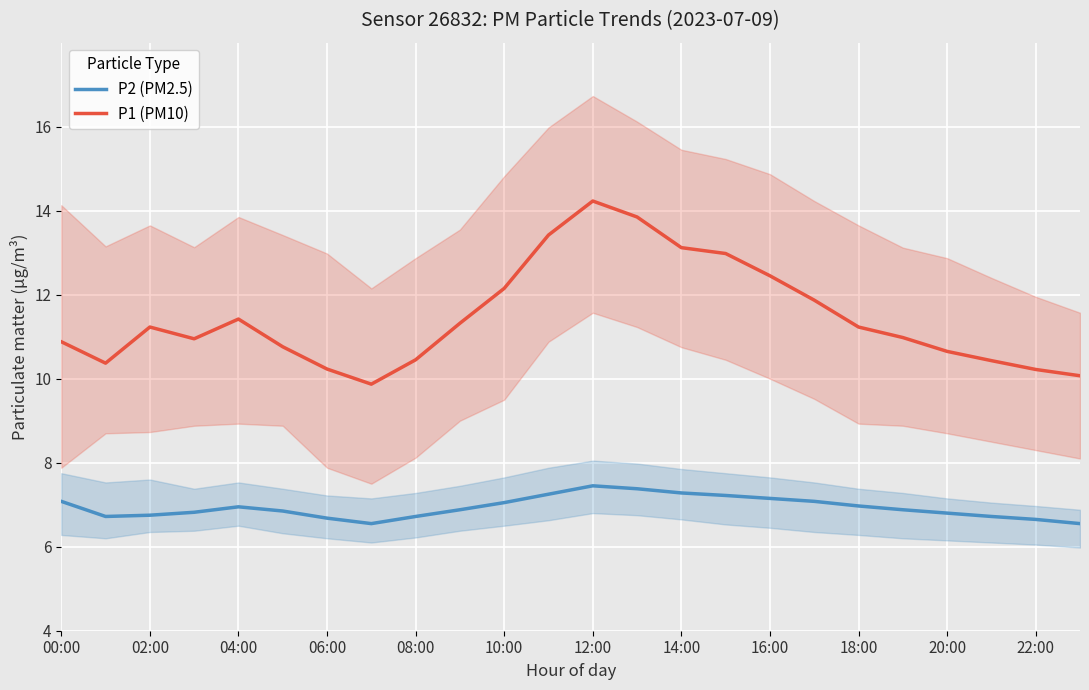

True or false: P2 (PM2.5) and P1 (PM10) intersect in this chart.

False